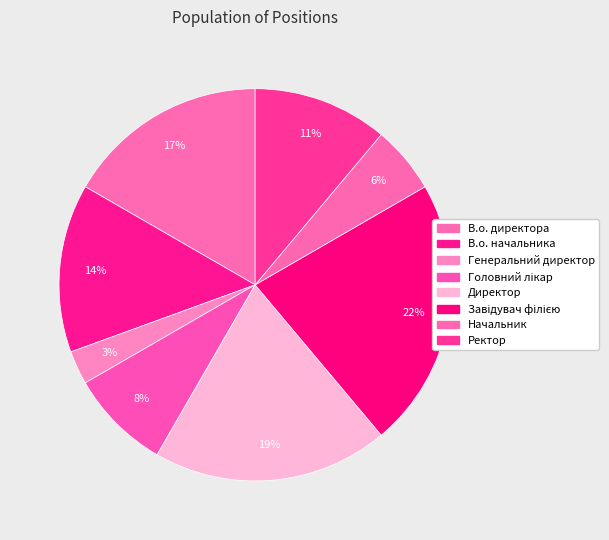

What is the ratio of the value at Начальник to the value at Завідувач філією?

0.2